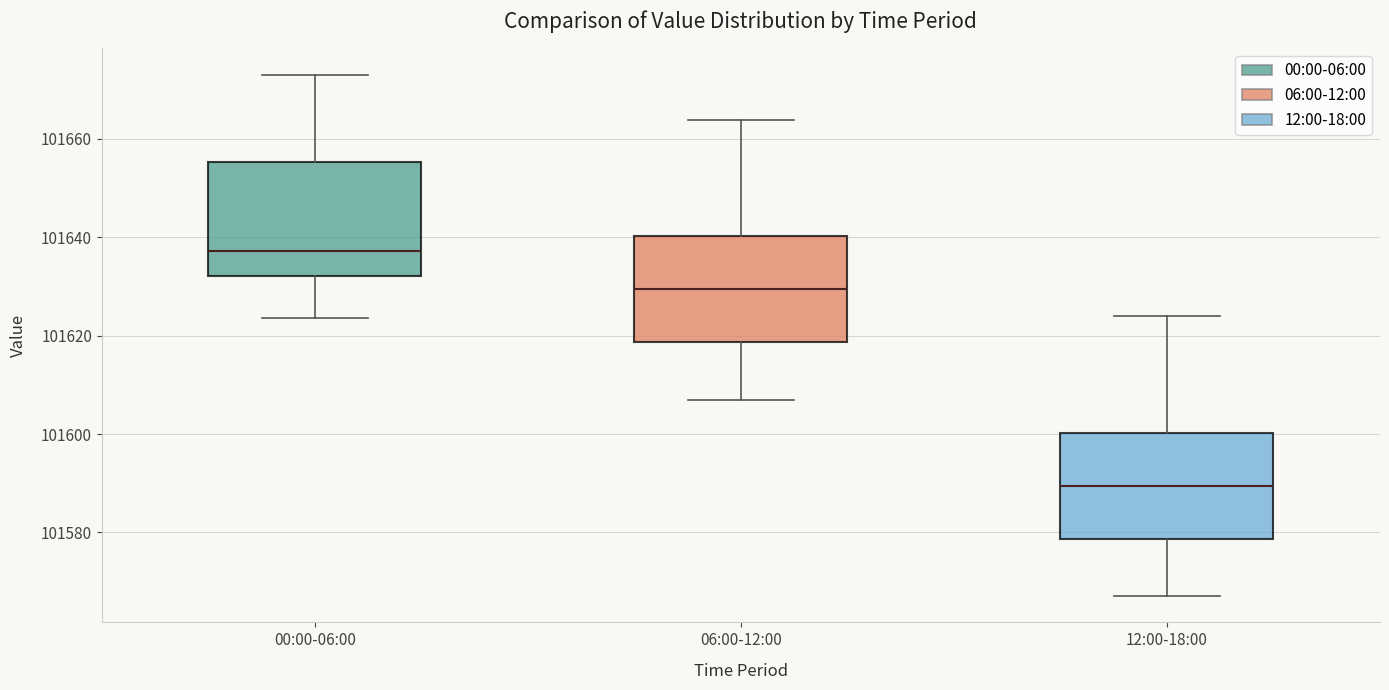

Reading left to right, read every box against the y-axis: the position of its median line, the range the box covers, and the ends of its whiskers. The values are not printed on the chart, so give them approximately, as read against the axis.

00:00-06:00: median 101638, box 101632 to 101656, whiskers 101624 to 101674
06:00-12:00: median 101630, box 101618 to 101640, whiskers 101608 to 101664
12:00-18:00: median 101590, box 101578 to 101600, whiskers 101568 to 101624